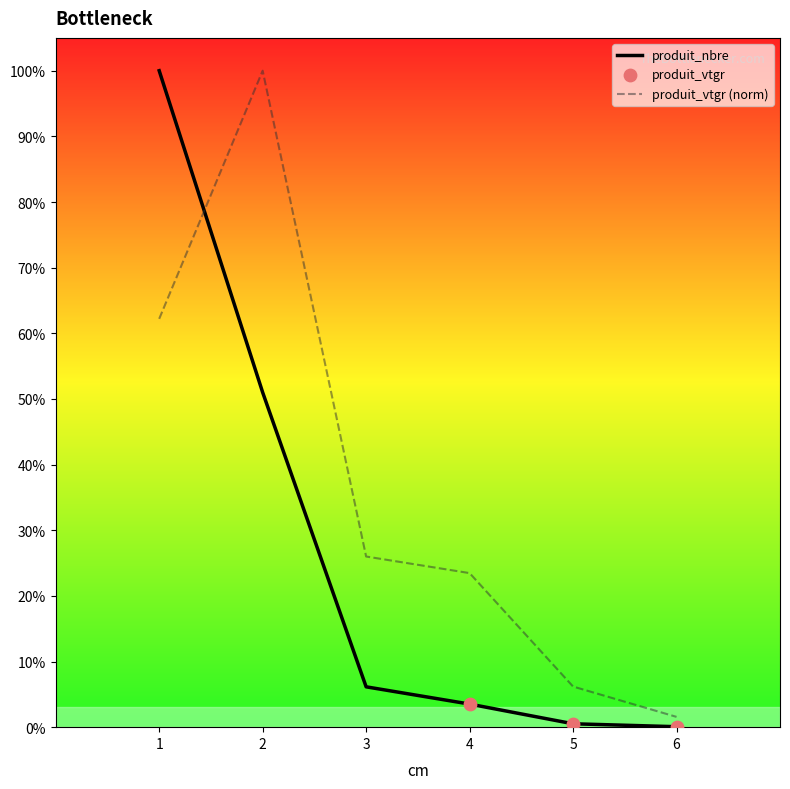

Which series has the largest range (max minus min)?

produit_nbre